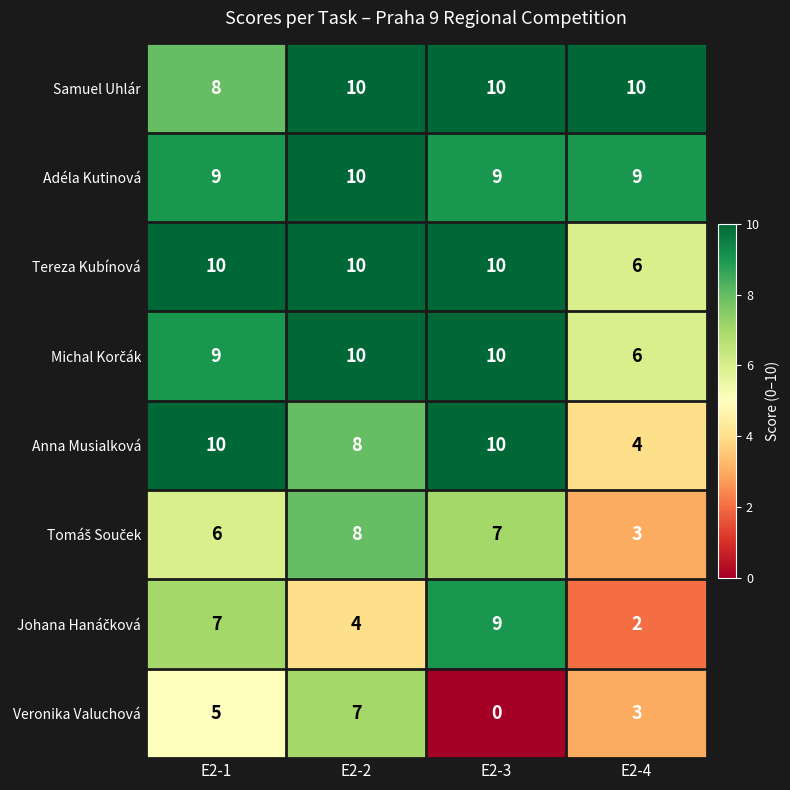

True or false: Adéla Kutinová has a value of 14 at E2-3.

False